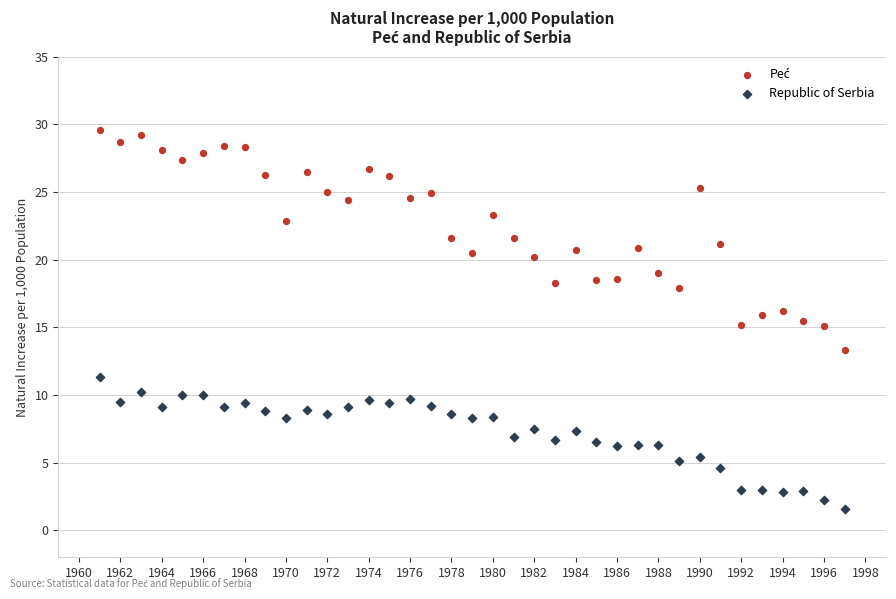

Across all data points, what is the range of X values (max minus min)?

36.0